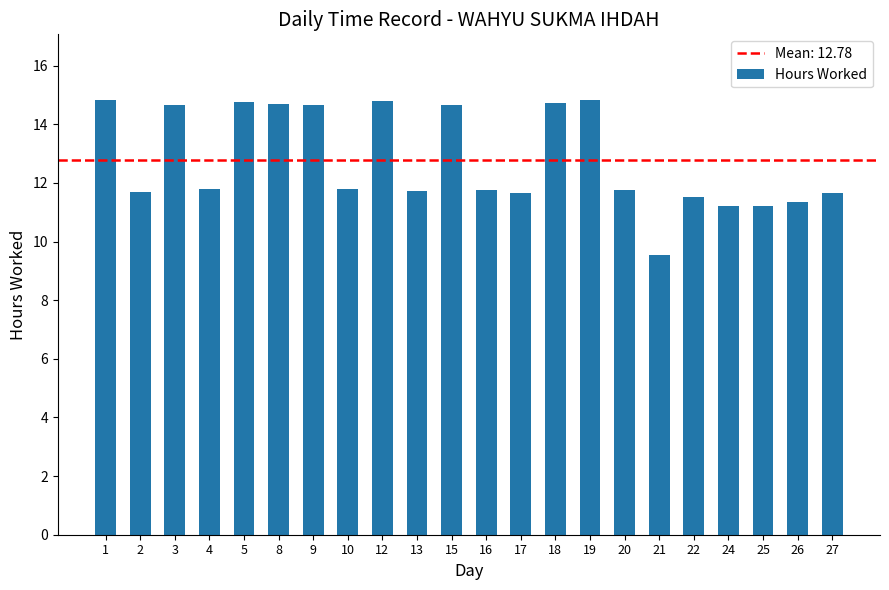

What is the ratio of the value at 19 to the value at 25?

1.3